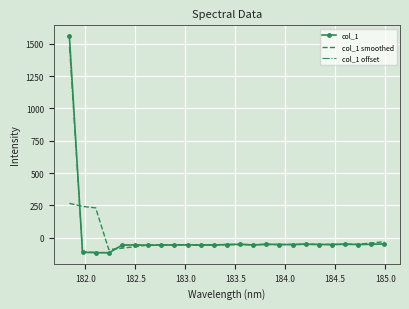

Which series ends up on top after the final intersection of col_1 smoothed and col_1 offset?

col_1 smoothed